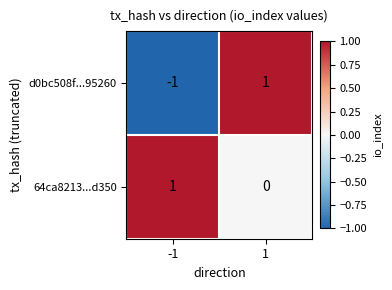

At how many categories does at least one series exceed 0?

2